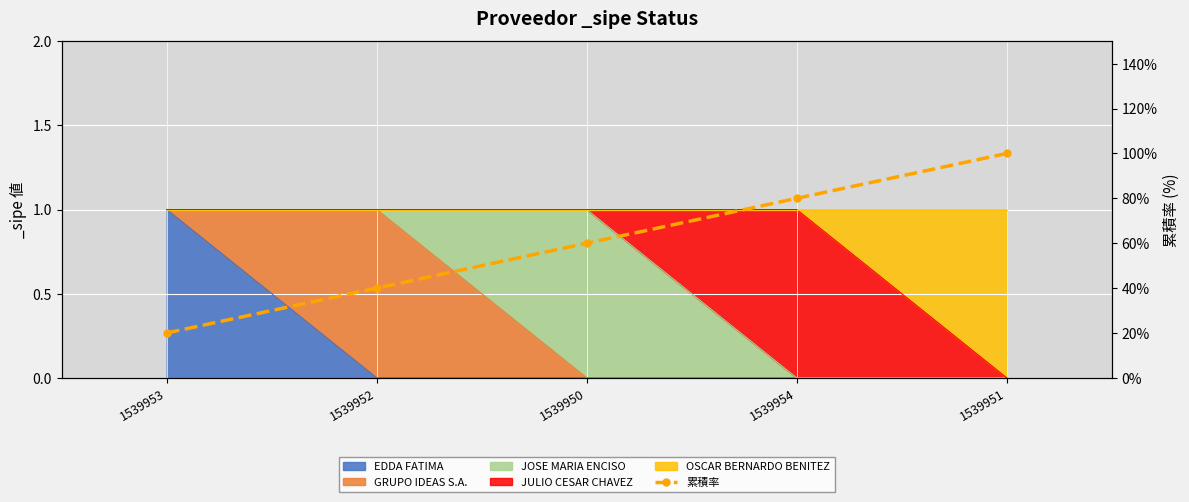

What is the greatest value displayed?

100